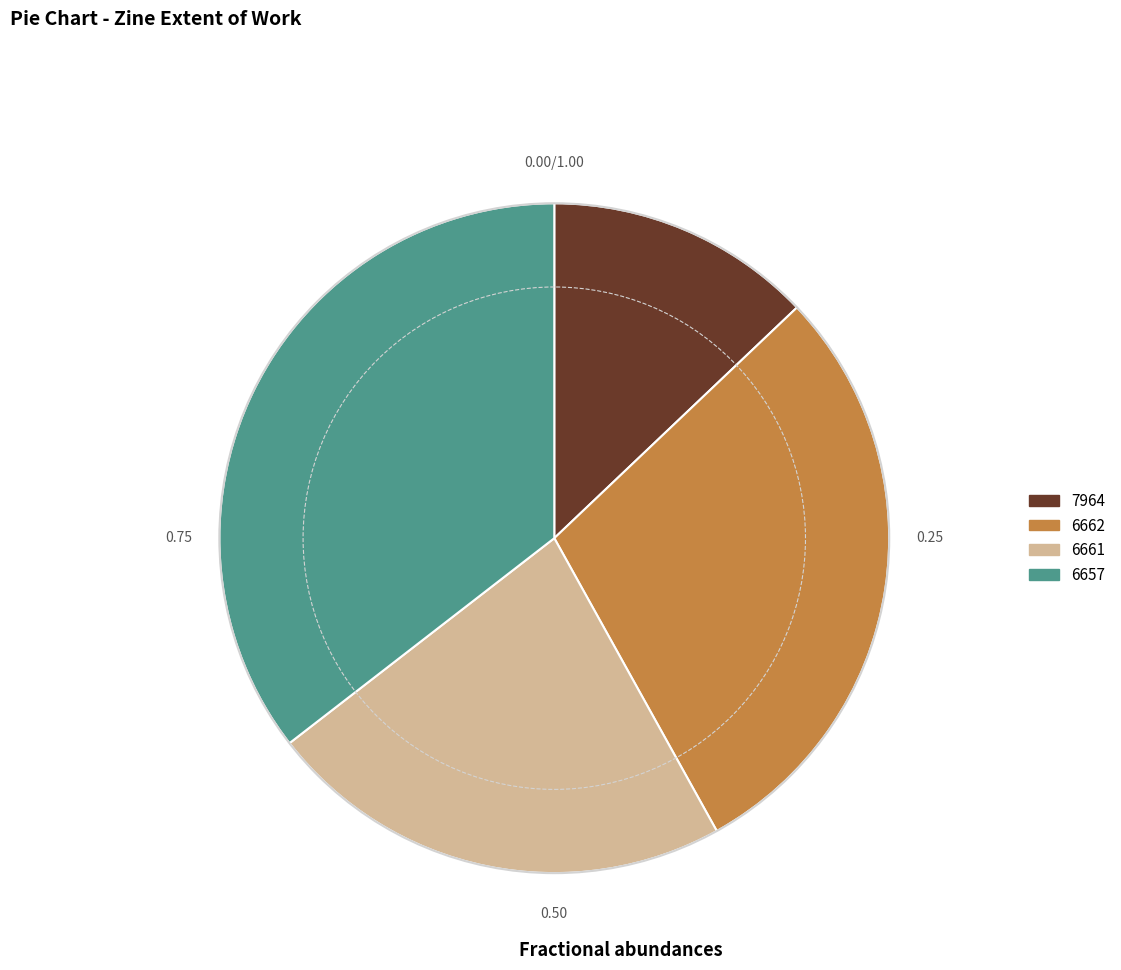

Is the sum of 7964 and 6657 greater than half?

No